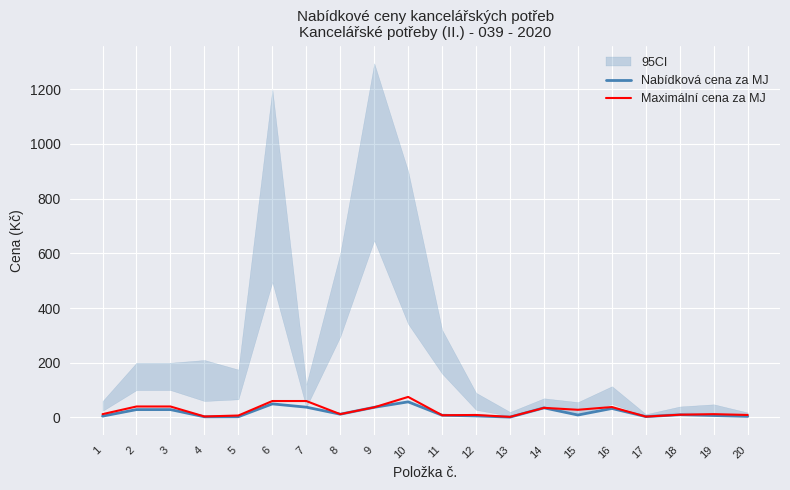

At which category is the sum across all series the highest?

10